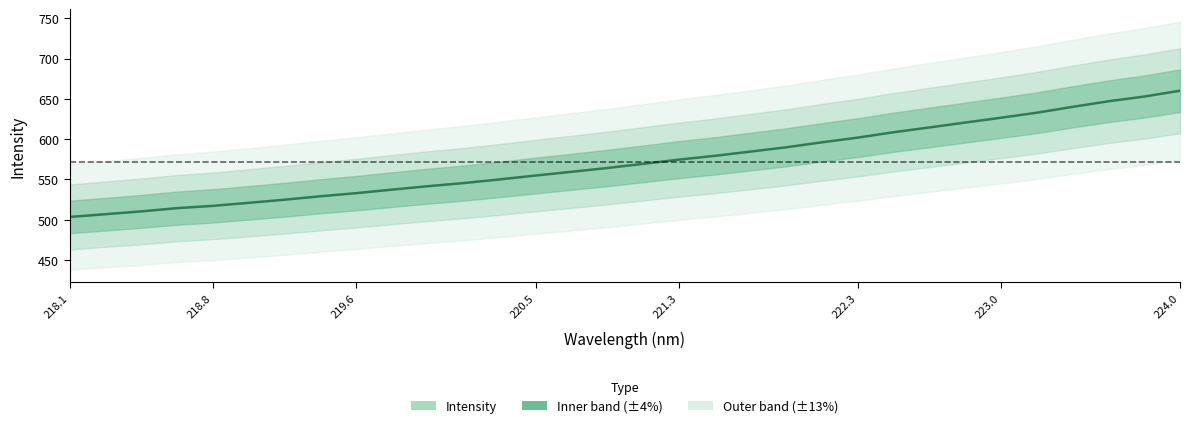

Count the number of categories in the chart.

32